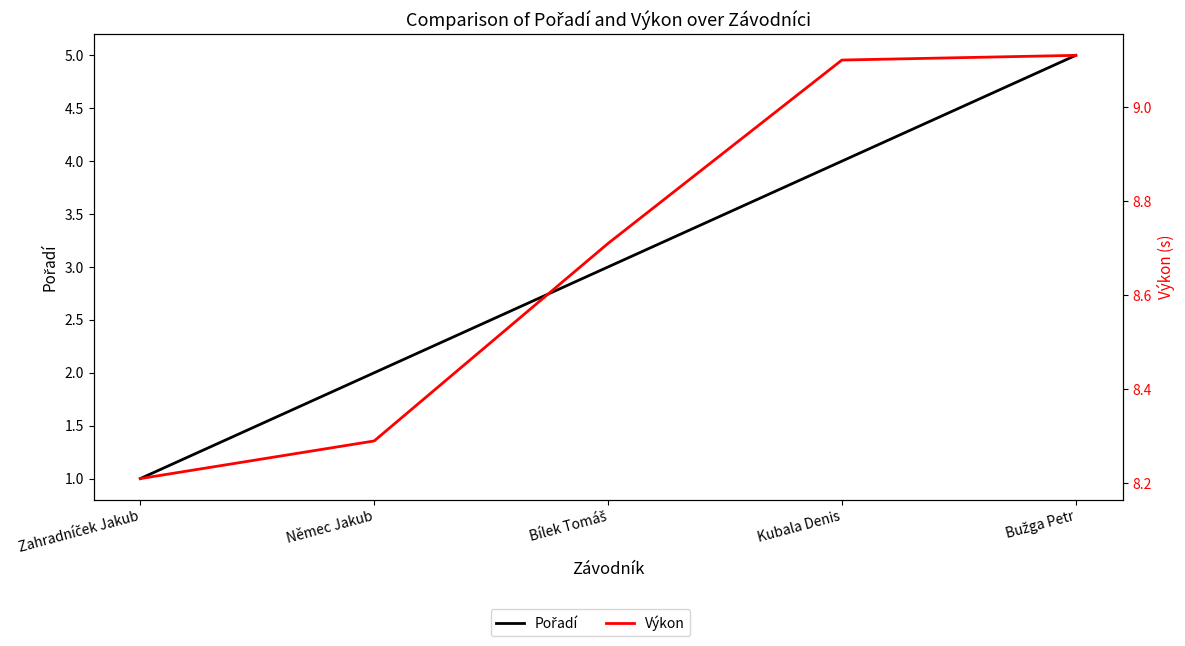

What is the label of the 3rd point from the right?

Bílek Tomáš